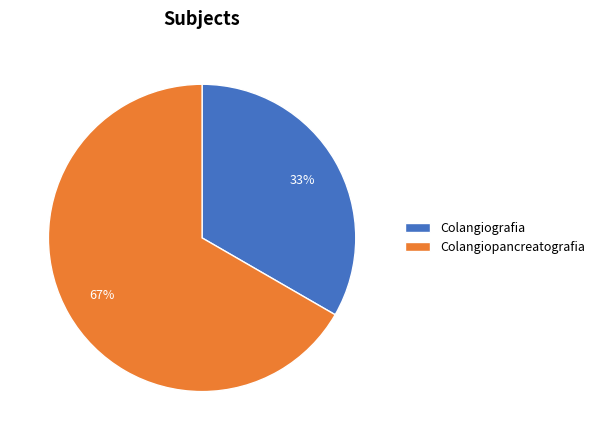

Is there any slice that represents more than half of the pie?

Yes